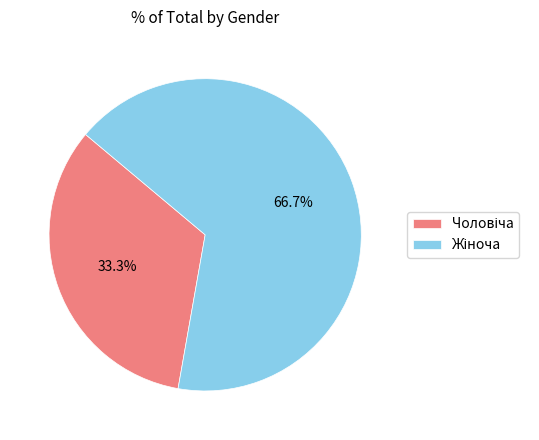

Count the number of slices in the pie.

2